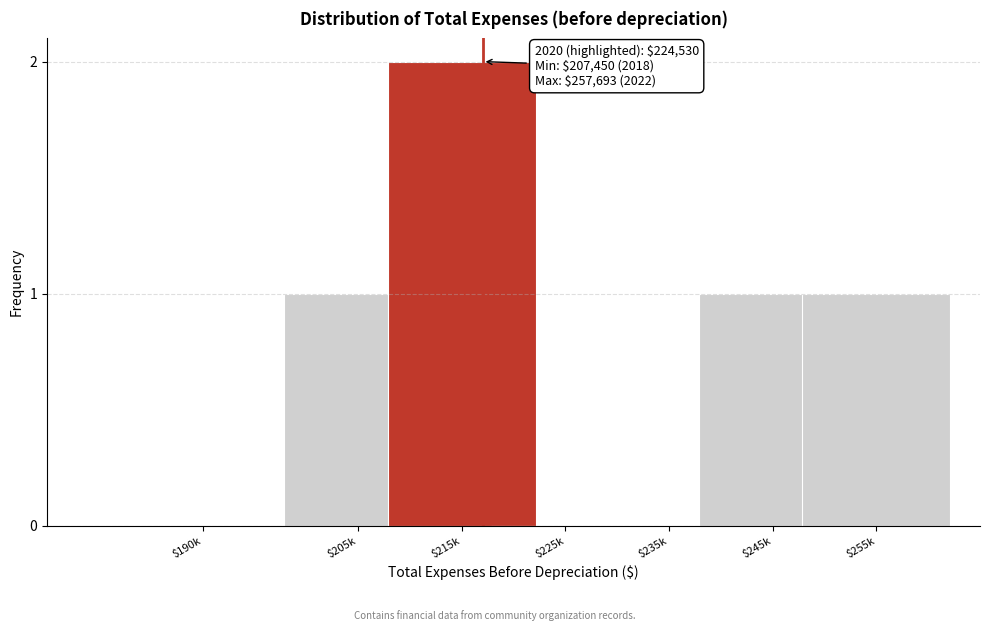

True or false: the data shows 1 at $215k.

False